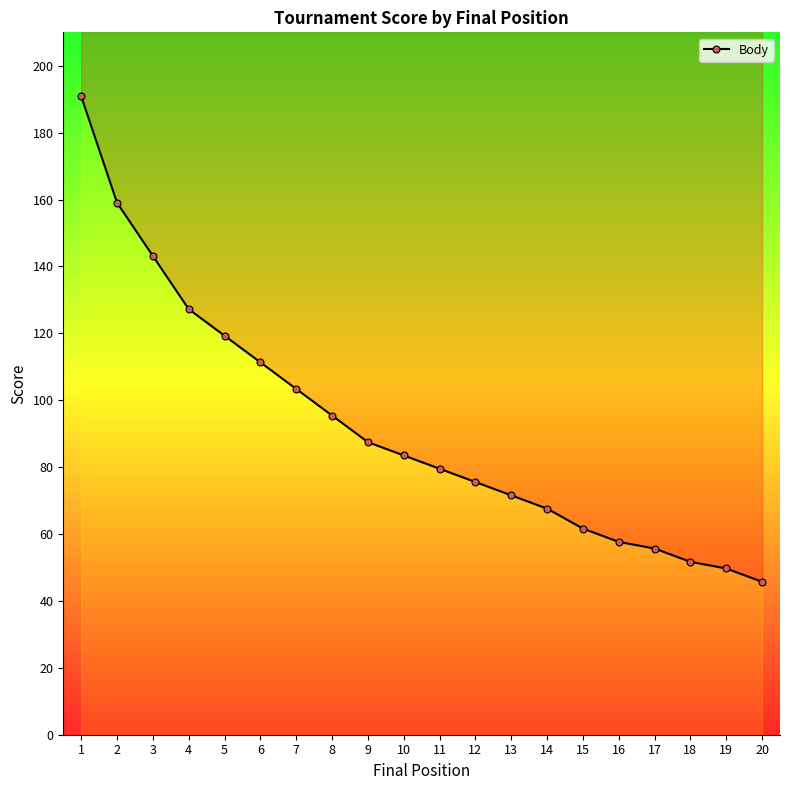

What is the difference between the maximum and minimum values?

145.1